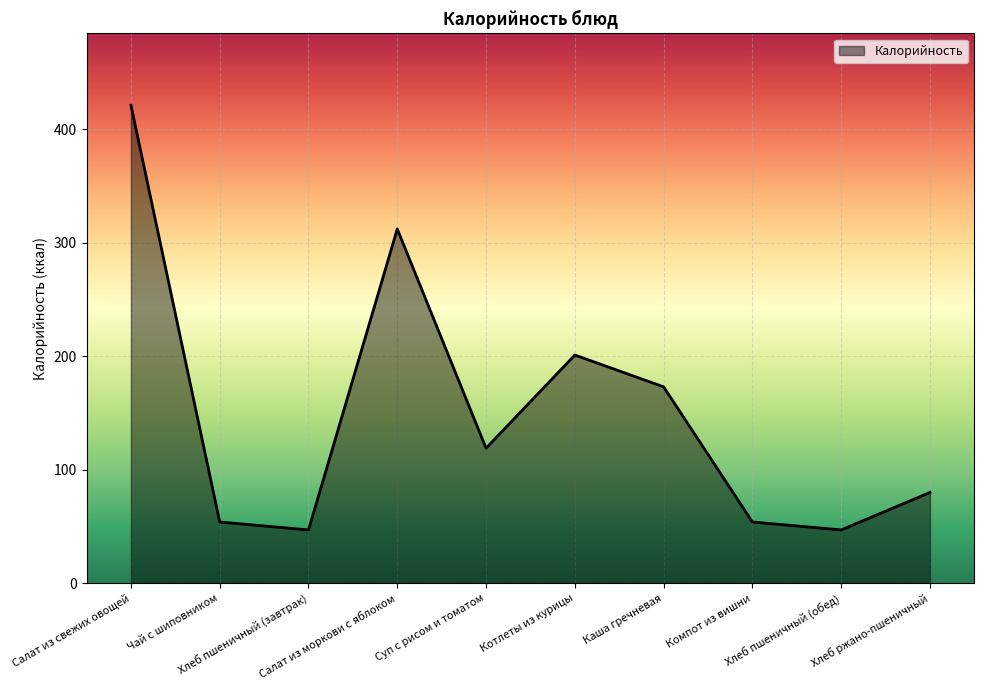

Reading left to right, list all the values displayed in this chart.

421	54	47	312	119	201	173	54	47	80